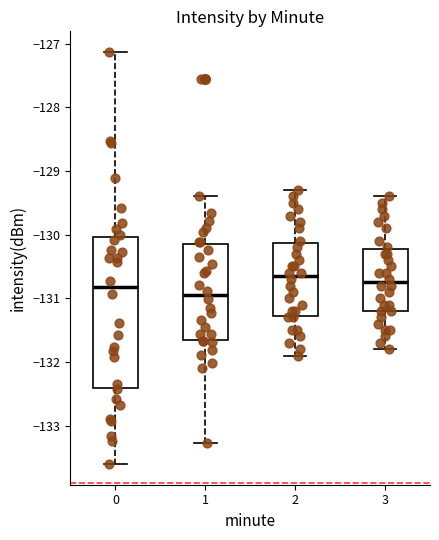

Reading left to right, read every box against the y-axis: the position of its median line, the range the box covers, and the ends of its whiskers. The values are not printed on the chart, so give them approximately, as read against the axis.

0: median -130.8, box -132.4 to -130.0, whiskers -133.6 to -127.1
1: median -131.0, box -131.7 to -130.2, whiskers -133.3 to -129.4
2: median -130.6, box -131.3 to -130.1, whiskers -131.9 to -129.3
3: median -130.7, box -131.2 to -130.2, whiskers -131.8 to -129.4